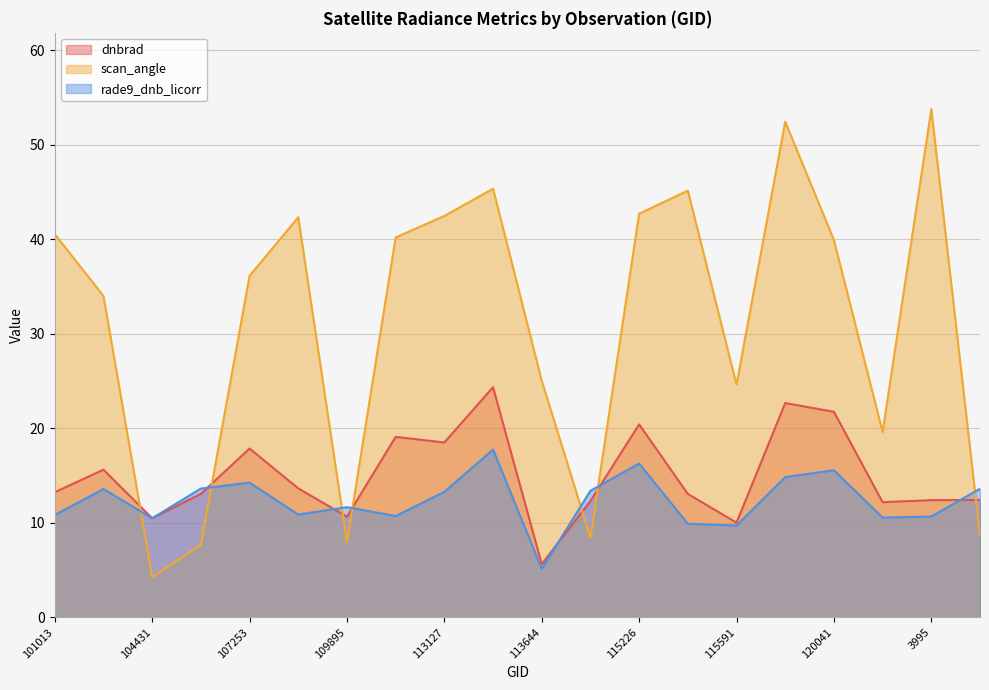

What are all the series names shown in the legend?

dnbrad, scan_angle, rade9_dnb_licorr